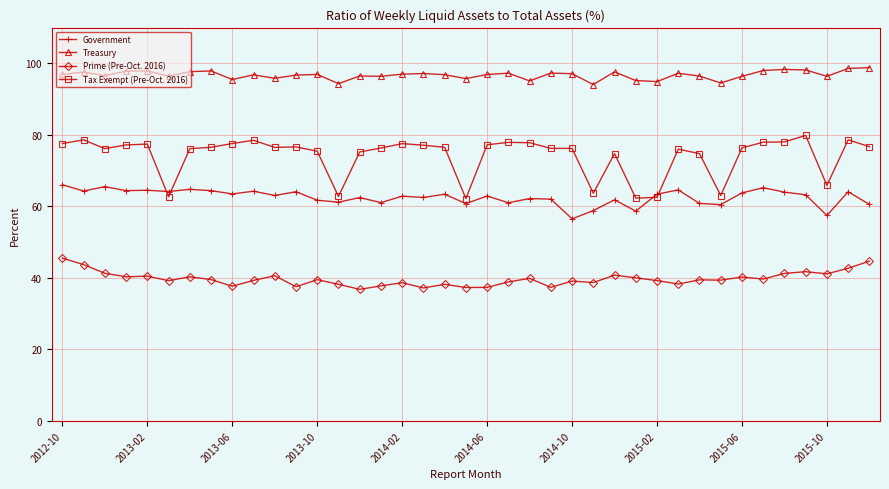

At how many categories does at least one series exceed 73?

39